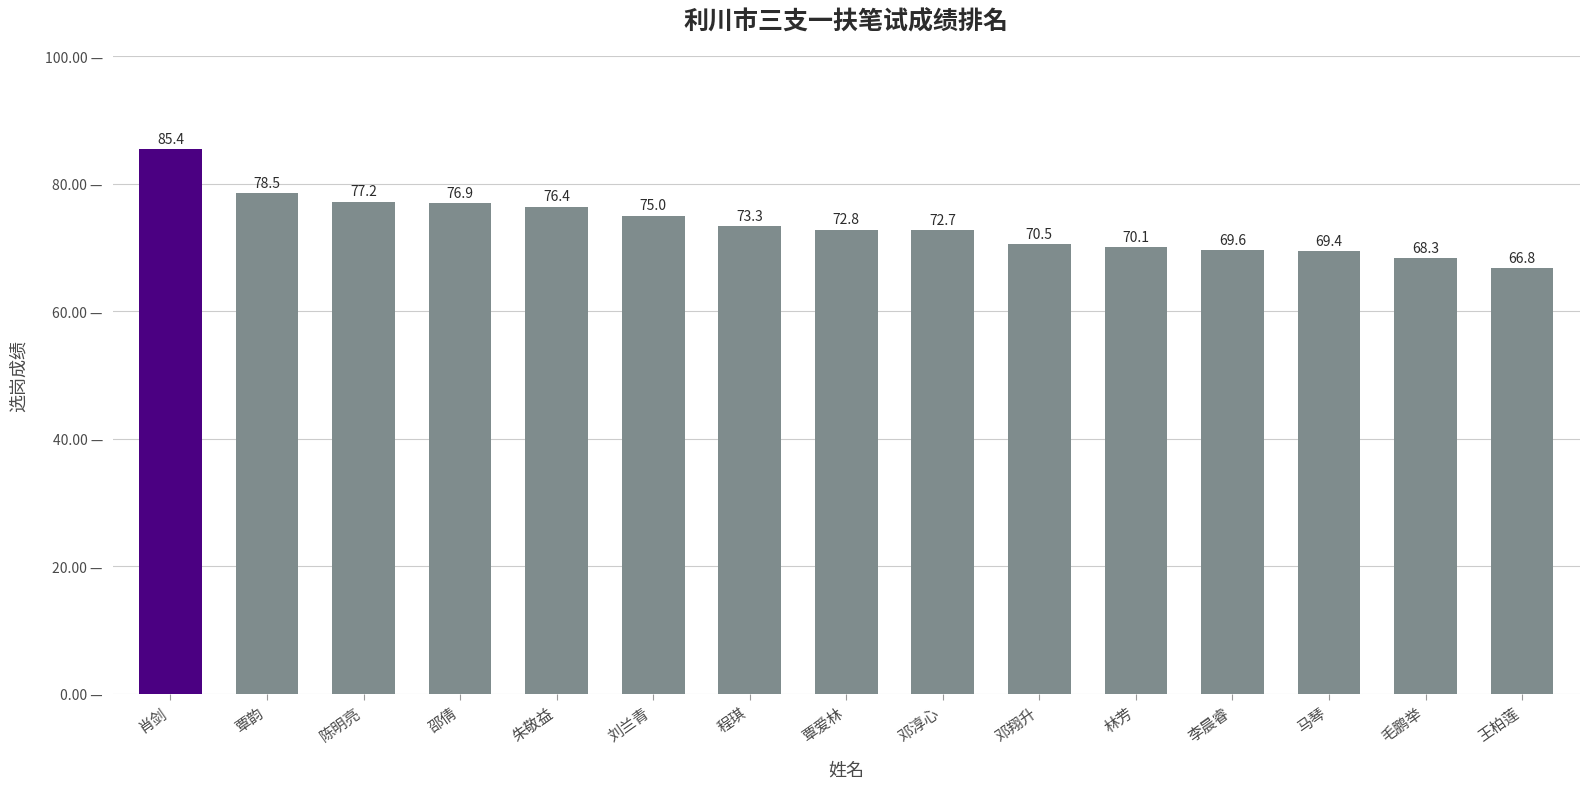

How many distinct data groups are displayed?

1